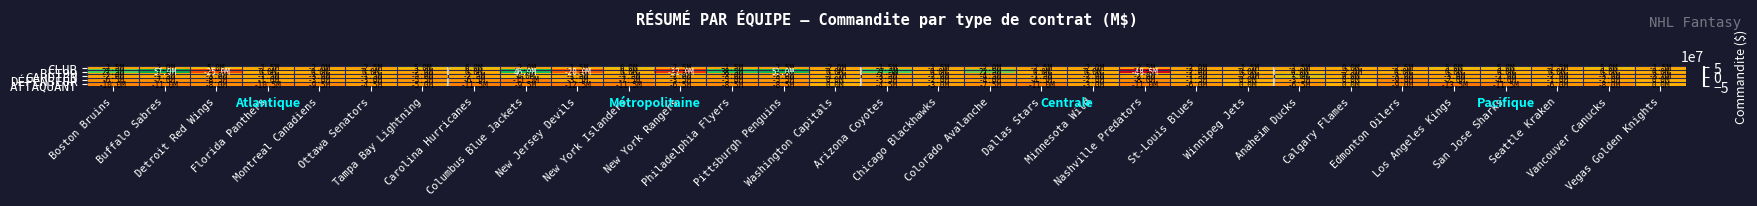

Reading right to left, transcribe all the data shown in this chart.

CLUB: Vegas Golden Knights=-1500000	Vancouver Canucks=5000000	Seattle Kraken=-1500000	San Jose Sharks=5000000	Los Angeles Kings=5000000	Edmonton Oilers=-2500000	Calgary Flames=0	Anaheim Ducks=-1500000	Winnipeg Jets=-1500000	St-Louis Blues=-2000000	Nashville Predators=-2500000	Minnesota Wild=-2000000	Dallas Stars=-2500000	Colorado Avalanche=-2000000	Chicago Blackhawks=-1500000	Arizona Coyotes=-1500000	Washington Capitals=-2000000	Pittsburgh Penguins=-2500000	Philadelphia Flyers=-1500000	New York Rangers=-2500000	New York Islanders=6000000	New Jersey Devils=-1500000	Columbus Blue Jackets=-2000000	Carolina Hurricanes=6000000	Tampa Bay Lightning=5000000	Ottawa Senators=-2500000	Montreal Canadiens=-2000000	Florida Panthers=-1500000	Detroit Red Wings=5000000	Buffalo Sabres=-2000000	Boston Bruins=-2500000
BET99: Vegas Golden Knights=0	Vancouver Canucks=0	Seattle Kraken=0	San Jose Sharks=0	Los Angeles Kings=0	Edmonton Oilers=0	Calgary Flames=-2000000	Anaheim Ducks=0	Winnipeg Jets=0	St-Louis Blues=-2000000	Nashville Predators=-48500000	Minnesota Wild=0	Dallas Stars=0	Colorado Avalanche=22500000	Chicago Blackhawks=0	Arizona Coyotes=27500000	Washington Capitals=0	Pittsburgh Penguins=51000000	Philadelphia Flyers=38500000	New York Rangers=-32000000	New York Islanders=0	New Jersey Devils=-20000000	Columbus Blue Jackets=46000000	Carolina Hurricanes=0	Tampa Bay Lightning=-2000000	Ottawa Senators=0	Montreal Canadiens=0	Florida Panthers=0	Detroit Red Wings=-25000000	Buffalo Sabres=57000000	Boston Bruins=27500000
GARDIEN: Vegas Golden Knights=-3000000	Vancouver Canucks=-3000000	Seattle Kraken=-2000000	San Jose Sharks=-2000000	Los Angeles Kings=-3000000	Edmonton Oilers=-3000000	Calgary Flames=0	Anaheim Ducks=7000000	Winnipeg Jets=-2000000	St-Louis Blues=-1500000	Nashville Predators=-2000000	Minnesota Wild=-2000000	Dallas Stars=-1500000	Colorado Avalanche=-4500000	Chicago Blackhawks=-2000000	Arizona Coyotes=-3500000	Washington Capitals=-1500000	Pittsburgh Penguins=-3000000	Philadelphia Flyers=-3000000	New York Rangers=-2000000	New York Islanders=-1500000	New Jersey Devils=-1500000	Columbus Blue Jackets=4000000	Carolina Hurricanes=-2500000	Tampa Bay Lightning=-5000000	Ottawa Senators=-1500000	Montreal Canadiens=-3000000	Florida Panthers=-1500000	Detroit Red Wings=-3000000	Buffalo Sabres=-1500000	Boston Bruins=-2000000
DÉFENSEUR: Vegas Golden Knights=0	Vancouver Canucks=-2000000	Seattle Kraken=-1000000	San Jose Sharks=-4000000	Los Angeles Kings=-2000000	Edmonton Oilers=-9000000	Calgary Flames=0	Anaheim Ducks=-3500000	Winnipeg Jets=0	St-Louis Blues=-1500000	Nashville Predators=-8000000	Minnesota Wild=-2000000	Dallas Stars=-4500000	Colorado Avalanche=-4000000	Chicago Blackhawks=-2000000	Arizona Coyotes=-3500000	Washington Capitals=0	Pittsburgh Penguins=-5500000	Philadelphia Flyers=-5000000	New York Rangers=-3500000	New York Islanders=-7500000	New Jersey Devils=-3500000	Columbus Blue Jackets=-11500000	Carolina Hurricanes=-6500000	Tampa Bay Lightning=-5500000	Ottawa Senators=-3000000	Montreal Canadiens=-3000000	Florida Panthers=-1000000	Detroit Red Wings=-8500000	Buffalo Sabres=-7000000	Boston Bruins=-6500000
ATTAQUANT: Vegas Golden Knights=0	Vancouver Canucks=-8000000	Seattle Kraken=-6000000	San Jose Sharks=-11500000	Los Angeles Kings=-13500000	Edmonton Oilers=-9000000	Calgary Flames=0	Anaheim Ducks=-6500000	Winnipeg Jets=0	St-Louis Blues=-6000000	Nashville Predators=-11000000	Minnesota Wild=-3000000	Dallas Stars=-11000000	Colorado Avalanche=-7500000	Chicago Blackhawks=-3000000	Arizona Coyotes=-4500000	Washington Capitals=0	Pittsburgh Penguins=-8500000	Philadelphia Flyers=-8500000	New York Rangers=-6500000	New York Islanders=-11500000	New Jersey Devils=-12500000	Columbus Blue Jackets=-9500000	Carolina Hurricanes=-11500000	Tampa Bay Lightning=-5000000	Ottawa Senators=-4500000	Montreal Canadiens=-9500000	Florida Panthers=-10500000	Detroit Red Wings=-8000000	Buffalo Sabres=-11000000	Boston Bruins=-10000000